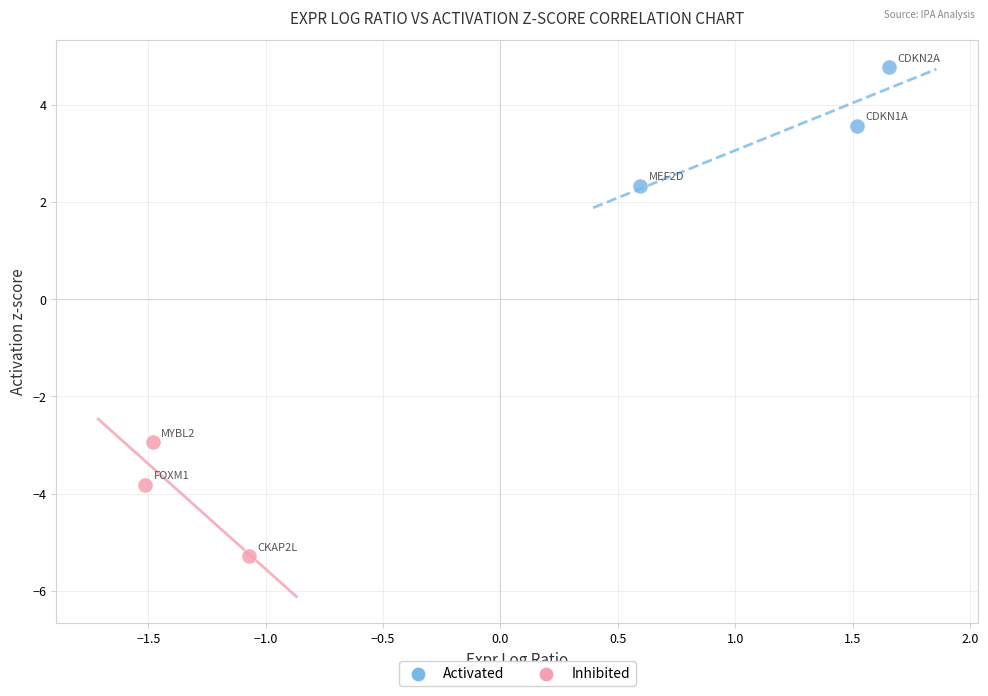

What are all the series names shown in the legend?

Activated, Inhibited